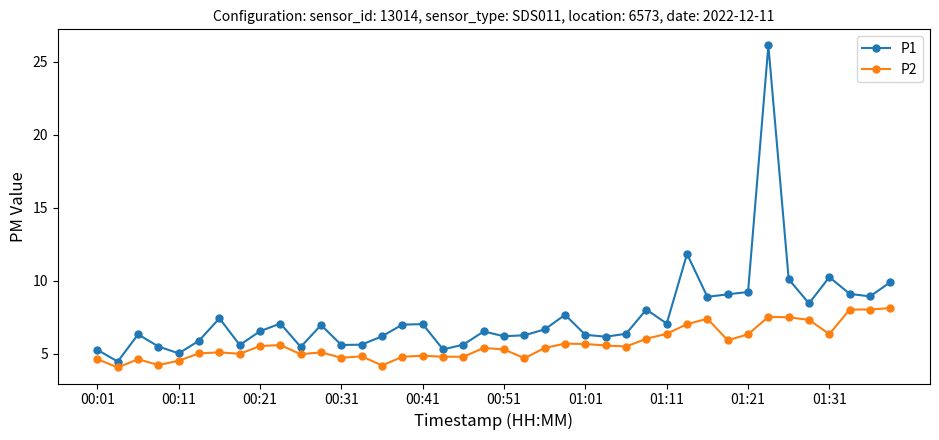

How many values in the P1 series exceed 6?

29